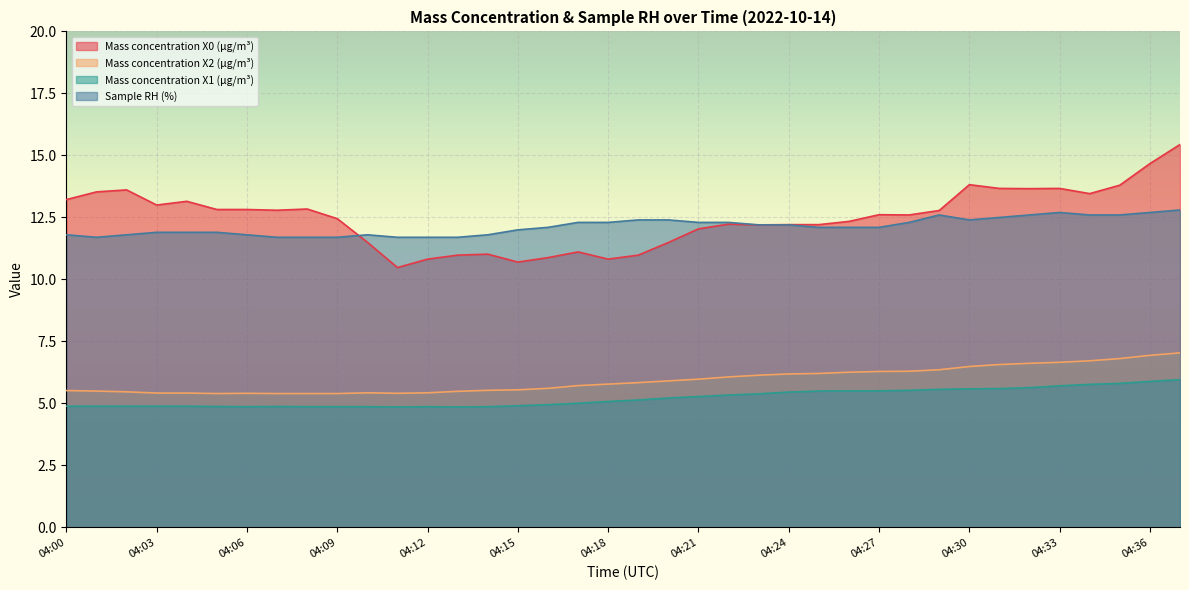

What is the value of the Sample RH (%) point at the 36th from the left?

12.6